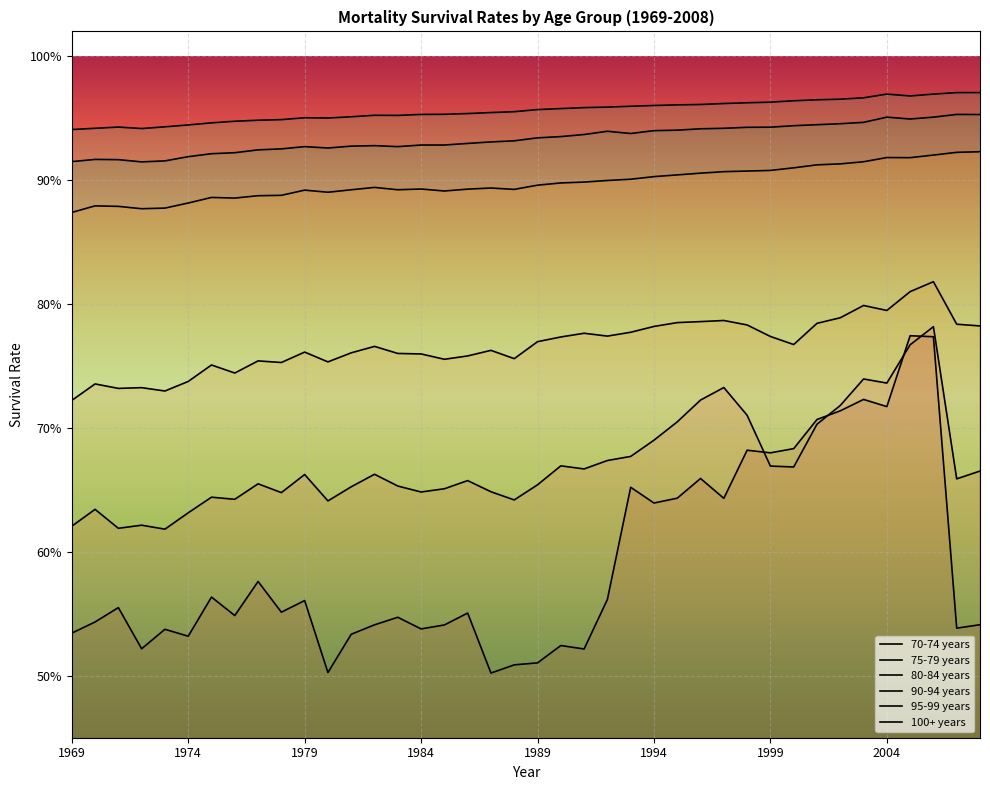

Is the value of 100+ years at 1994 greater than the value of 90-94 years at 1977?

No